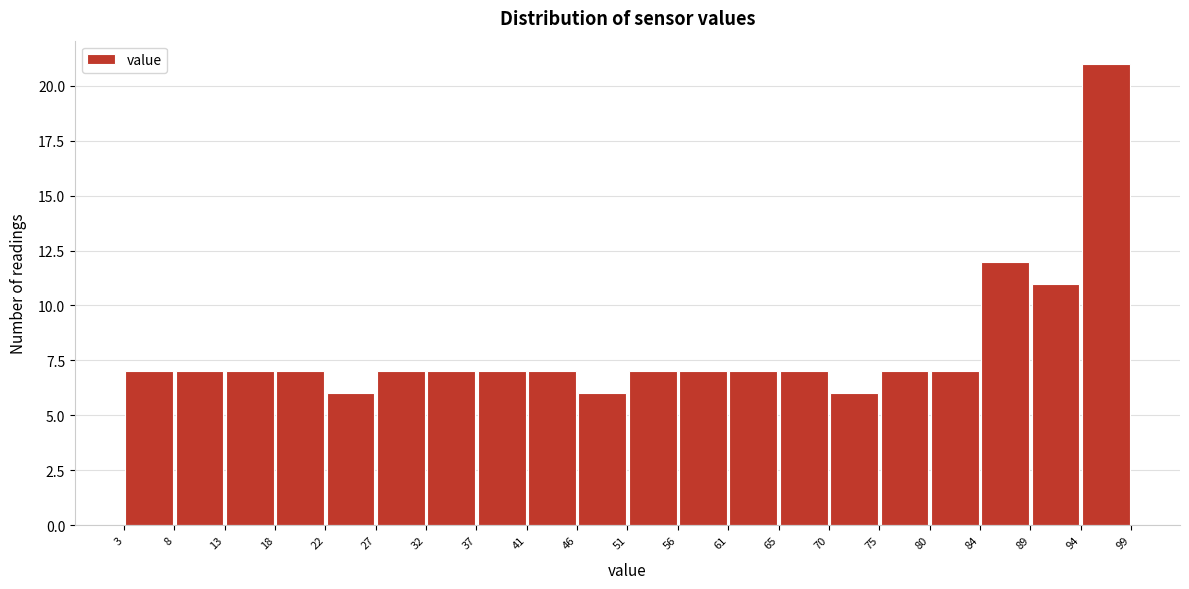

What is the height of the bar covering 61 to 65 on the x-axis? The values are not printed on the chart, so give them approximately, as read against the axis.

7